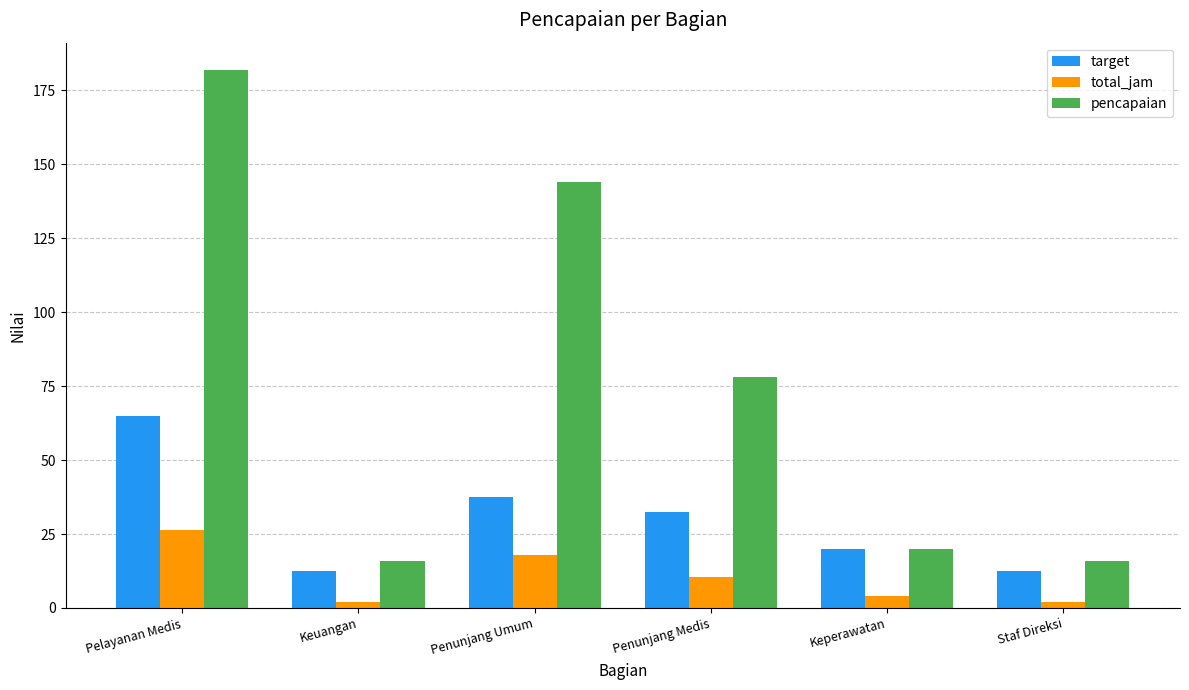

Which series has the largest range (max minus min)?

pencapaian